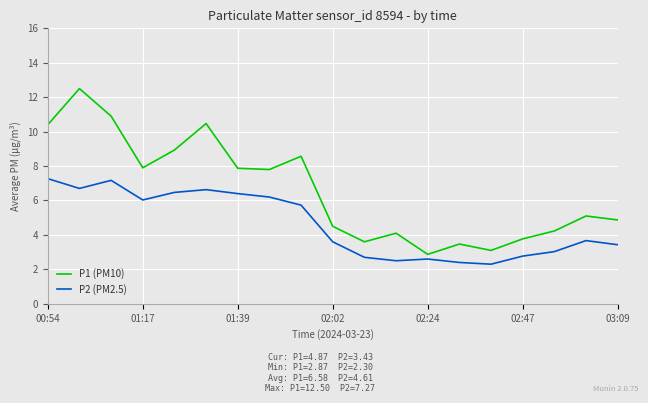

True or false: P1 (PM10) and P2 (PM2.5) cross at least once.

False